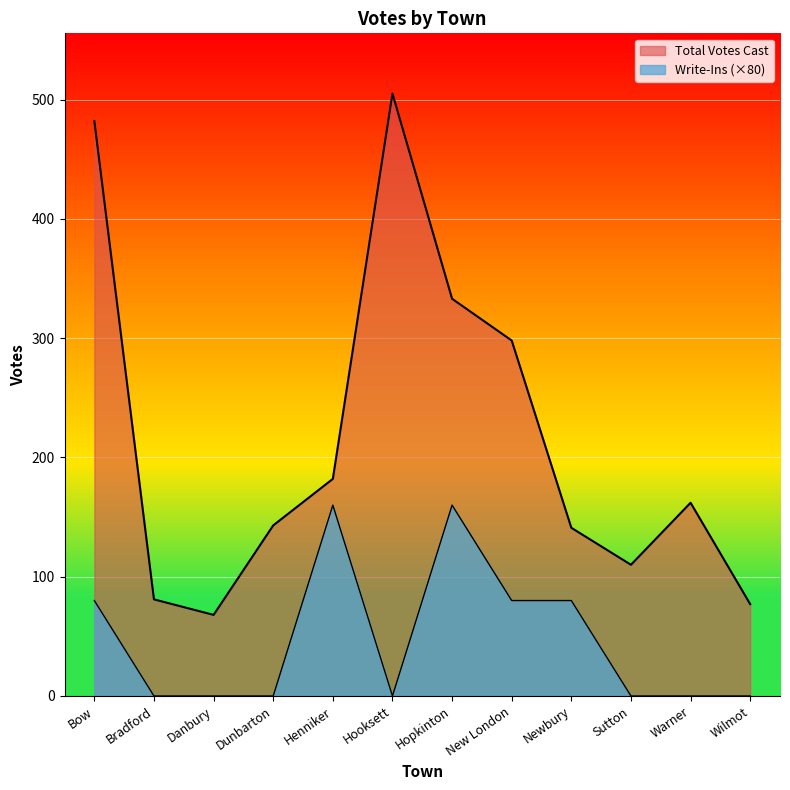

What is the difference between the second highest and minimum values in the Write-Ins series?

160